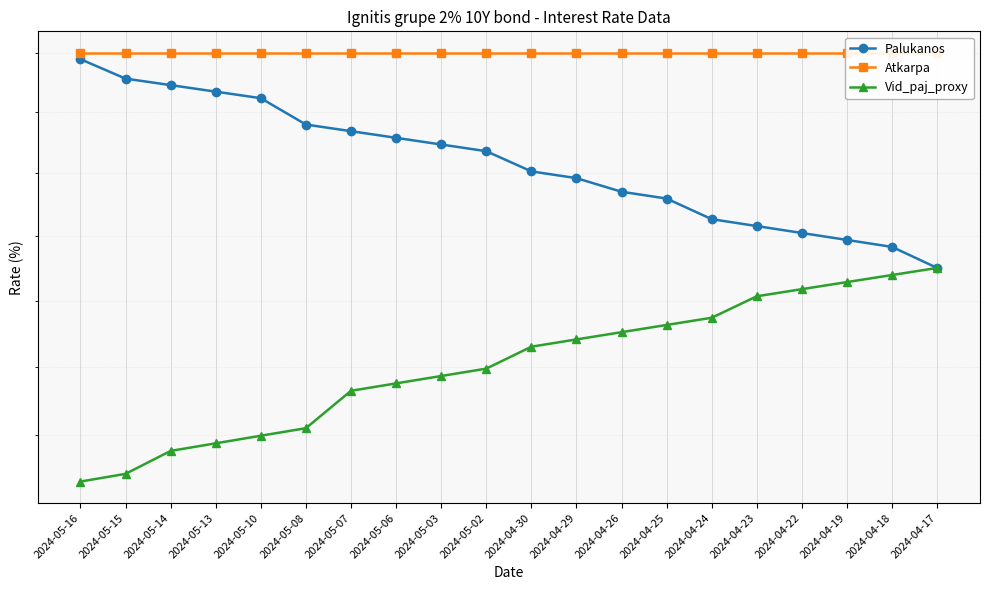

Read the Atkarpa value at 2024-04-24.

2.0